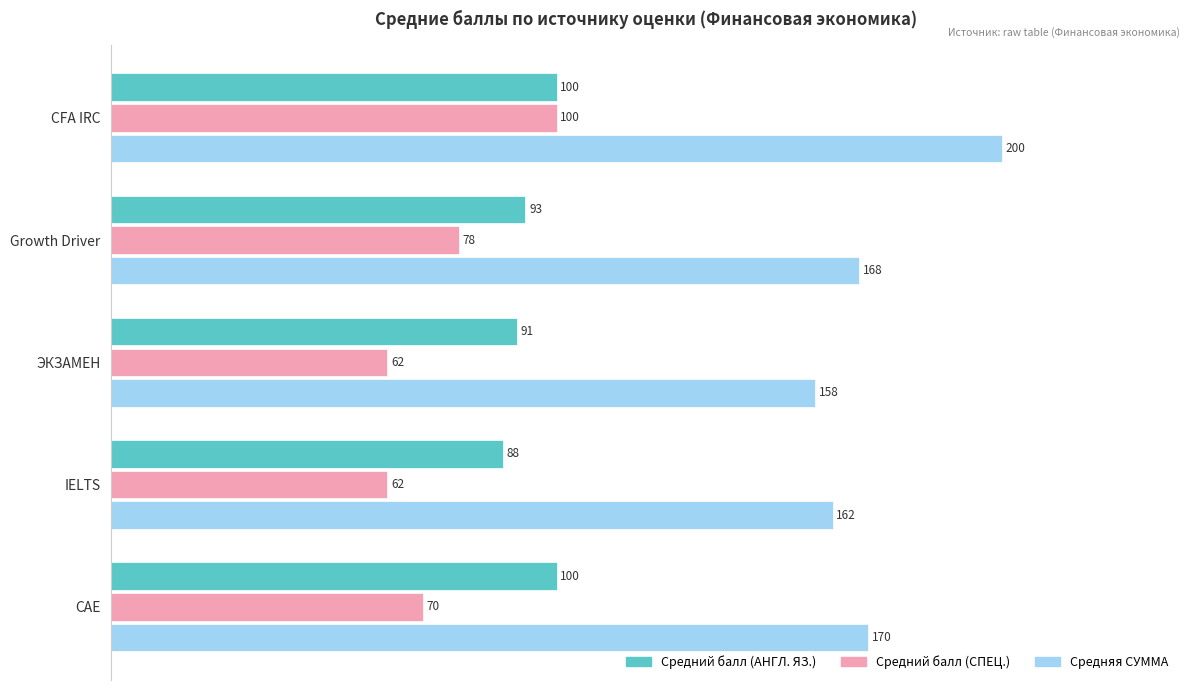

What is the average value of the Средняя СУММА series?

172